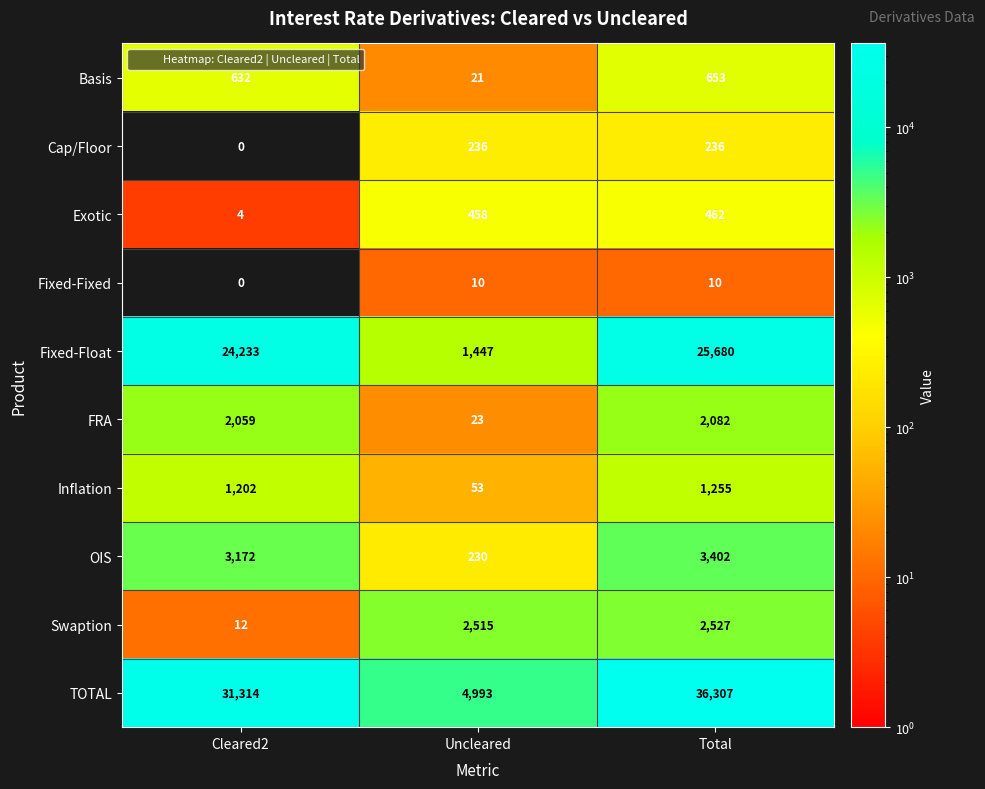

What is the approximate value of Exotic at Cleared2, to the nearest 5?

5